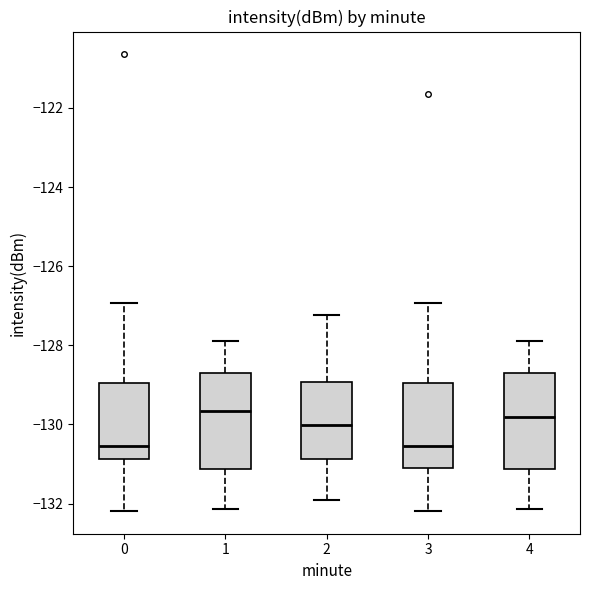

Reading left to right, read every box against the y-axis: the position of its median line, the range the box covers, and the ends of its whiskers. The values are not printed on the chart, so give them approximately, as read against the axis.

0: median -130.6, box -130.8 to -129.0, whiskers -132.2 to -127.0
1: median -129.6, box -131.2 to -128.6, whiskers -132.2 to -127.8
2: median -130.0, box -130.8 to -129.0, whiskers -132.0 to -127.2
3: median -130.6, box -131.0 to -129.0, whiskers -132.2 to -127.0
4: median -129.8, box -131.2 to -128.6, whiskers -132.2 to -127.8